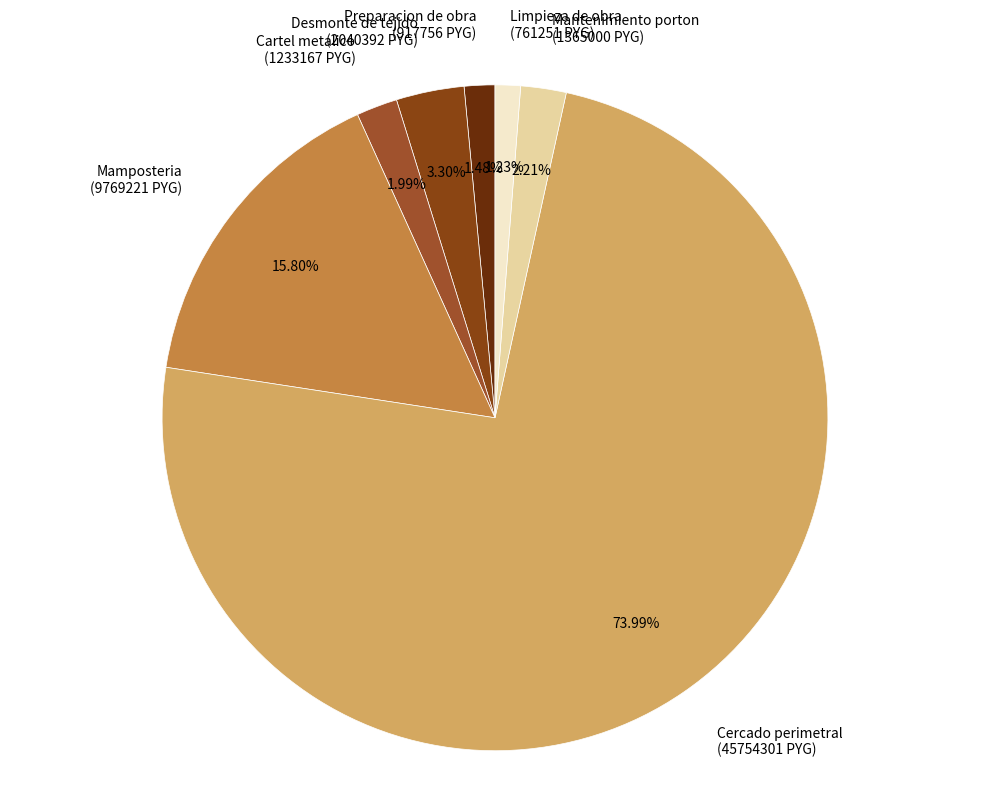

What is the largest slice in the pie chart?

Cercado perimetral (45754301 PYG)